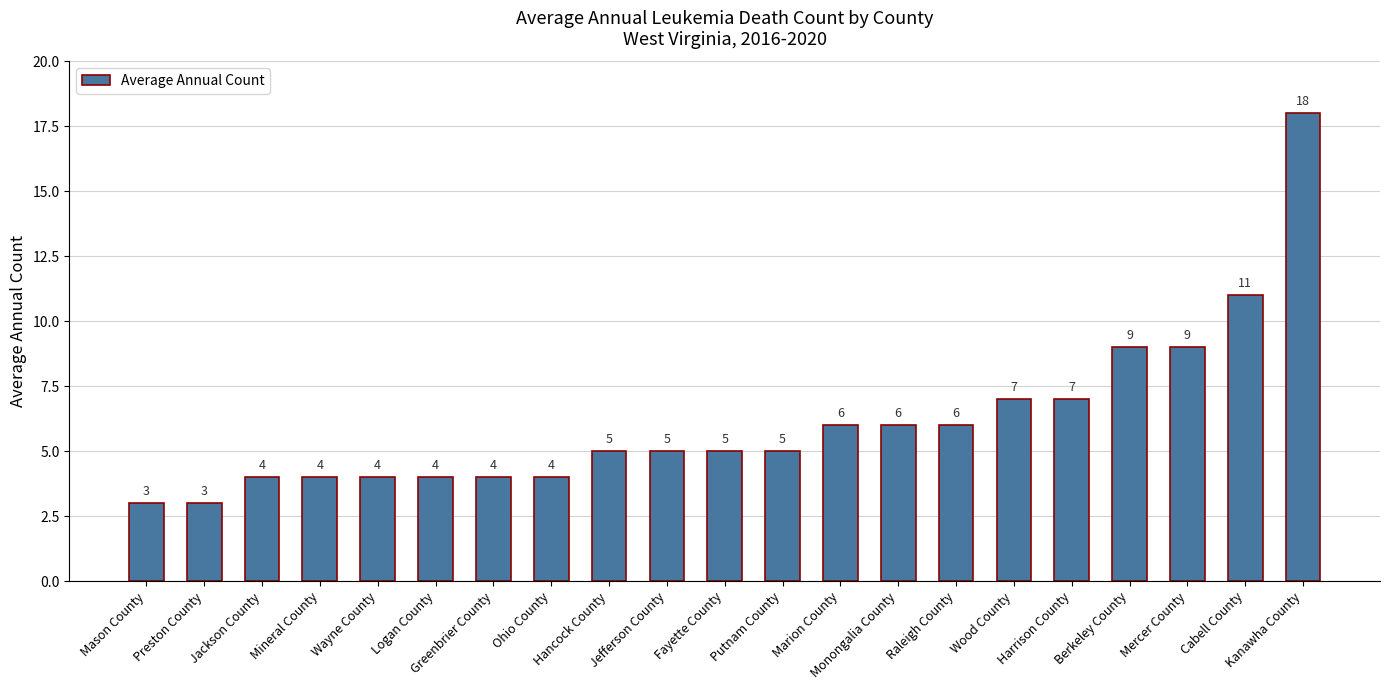

True or false: the data shows 4 at Logan County.

True